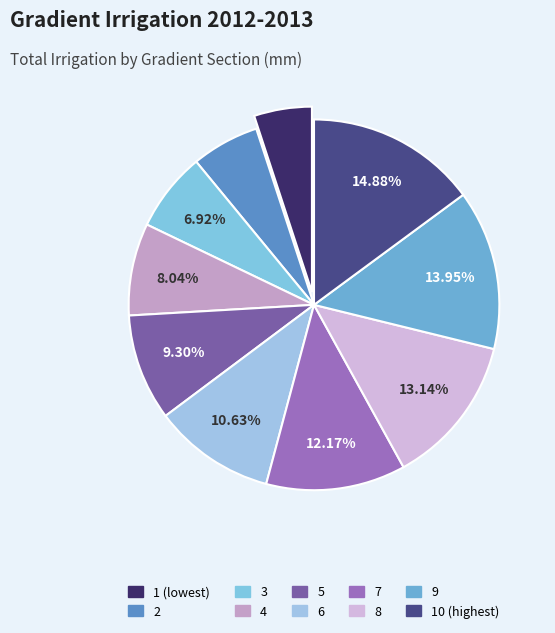

What is the ratio of the value at 9 to the value at 4?

1.7